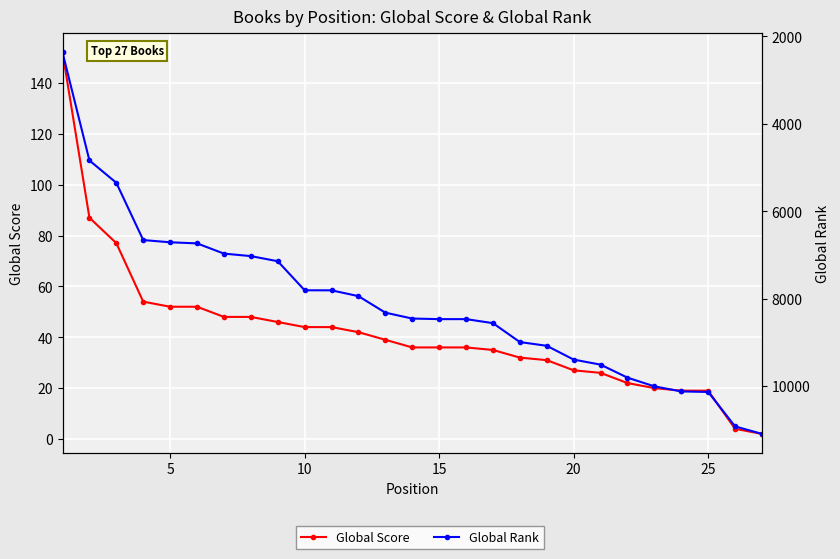

What are all the series names shown in the legend?

Global Score, Global Rank